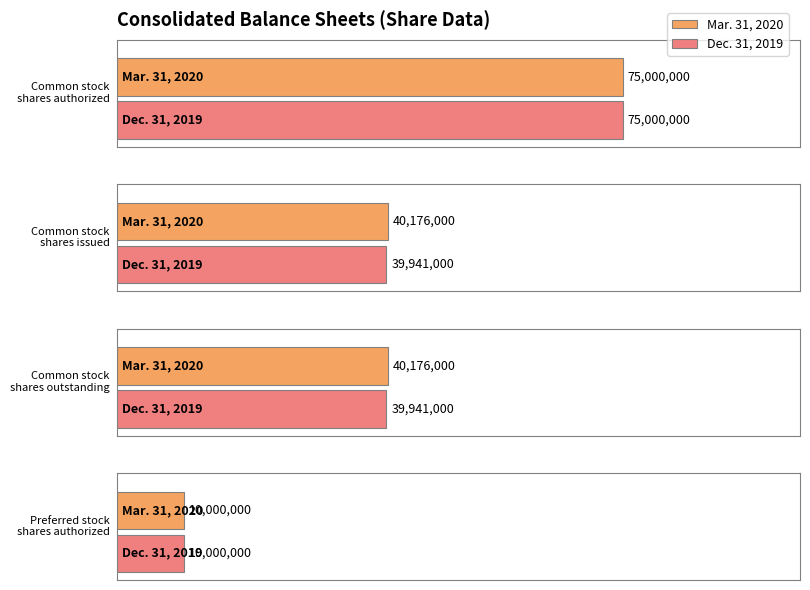

Reading right to left, extract all data points from this chart.

Mar. 31, 2020: 10000000	40176000	40176000	75000000
Dec. 31, 2019: 10000000	39941000	39941000	75000000